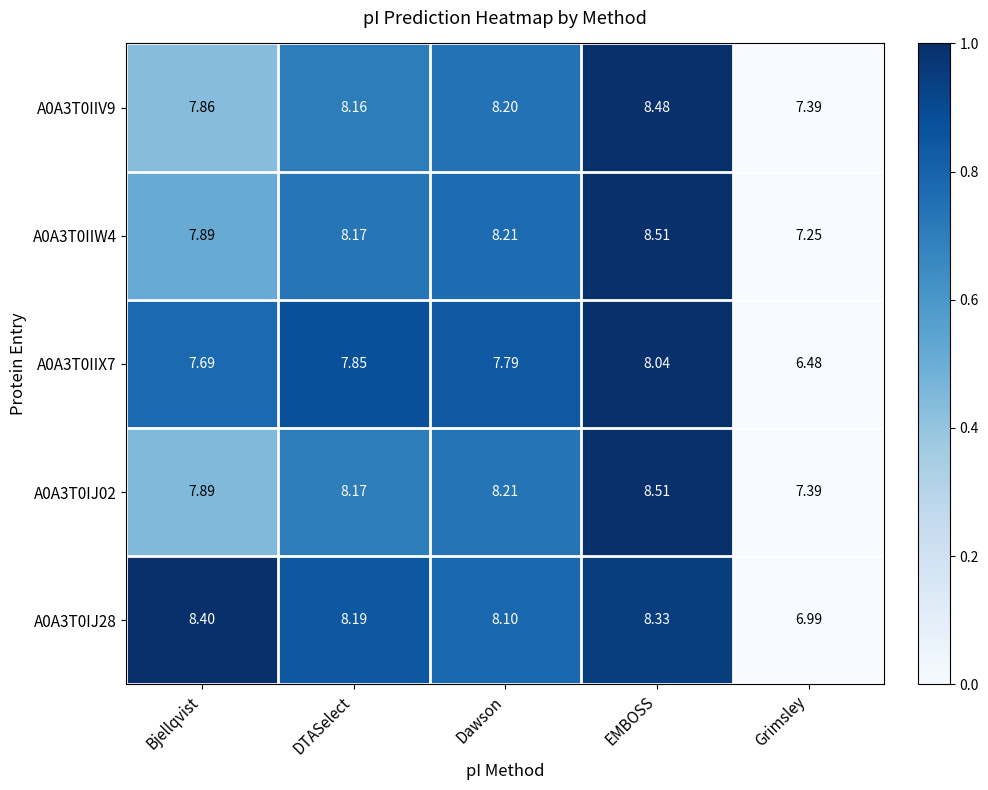

List the labels in order of A0A3T0IIW4 value, smallest first.

Grimsley, Bjellqvist, DTASelect, Dawson, EMBOSS